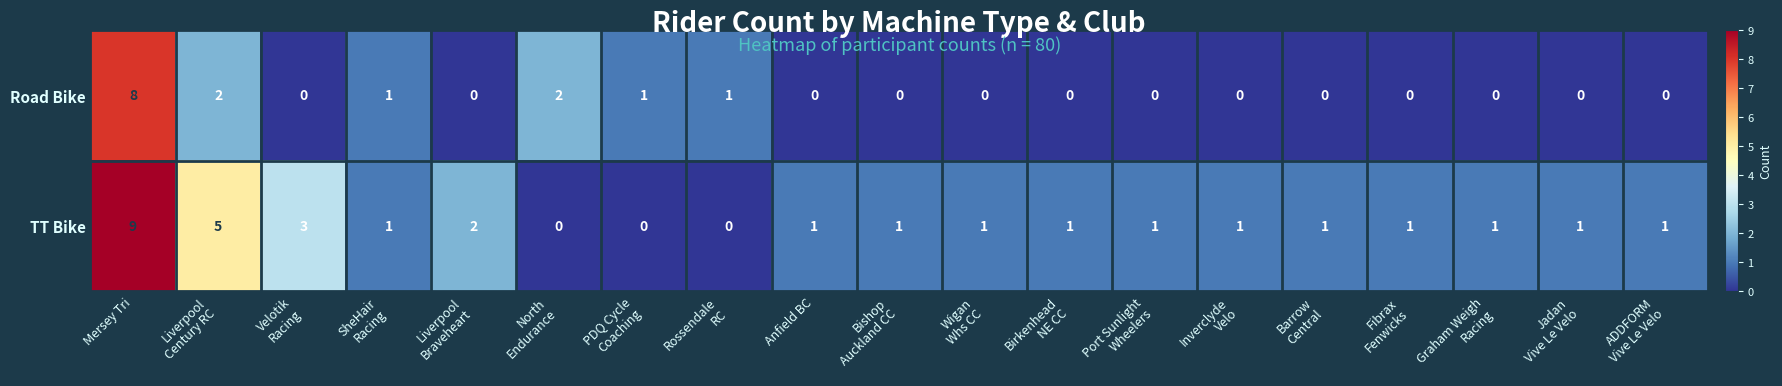

How many Road Bike values are between 0 and 1?

16